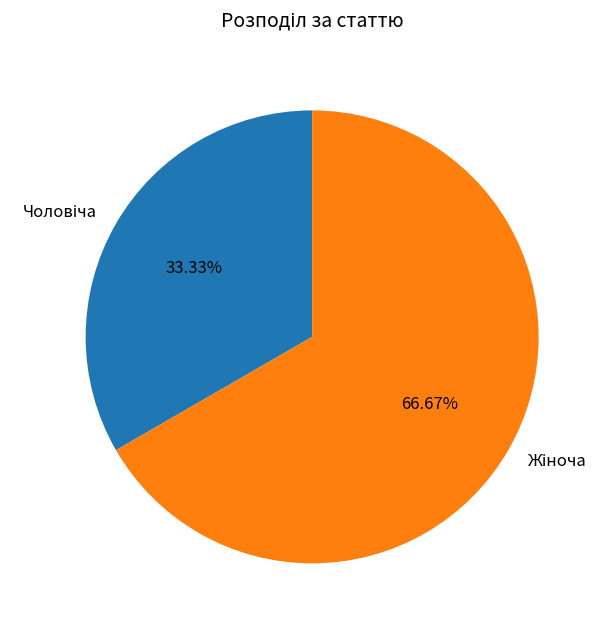

To the nearest percent, what is the difference between the largest and smallest slice percentages?

33%